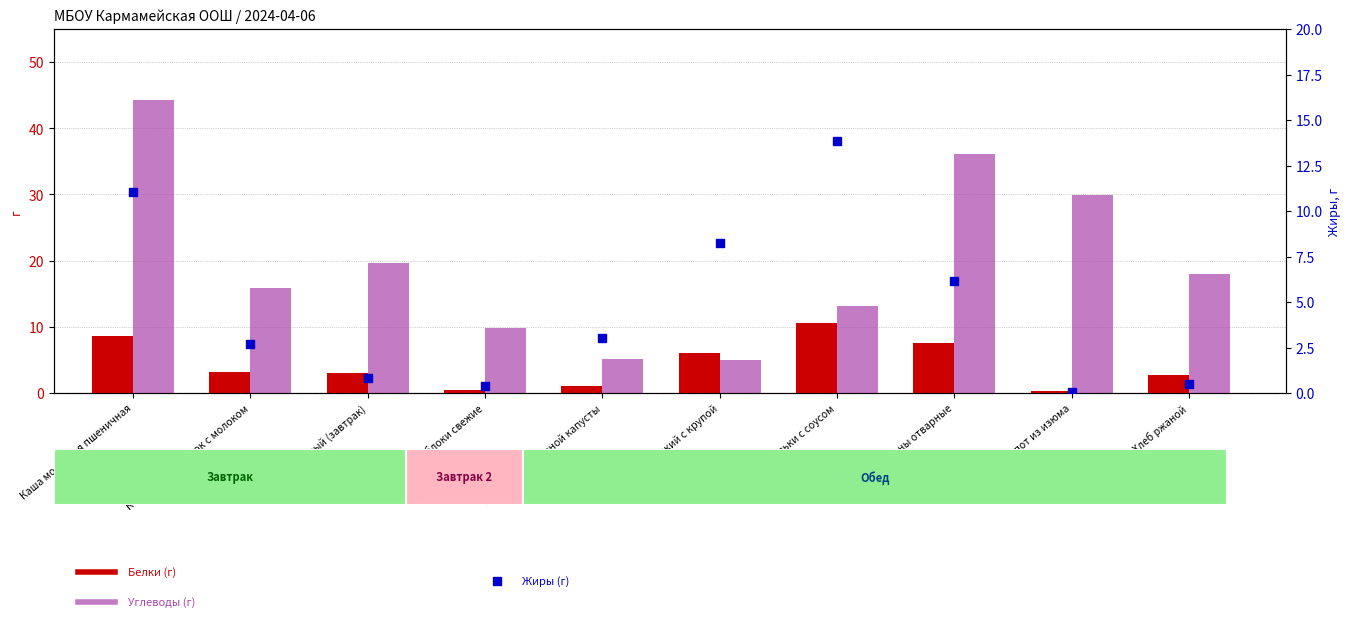

What is the total value across all series at Яблоки свежие?

10.6